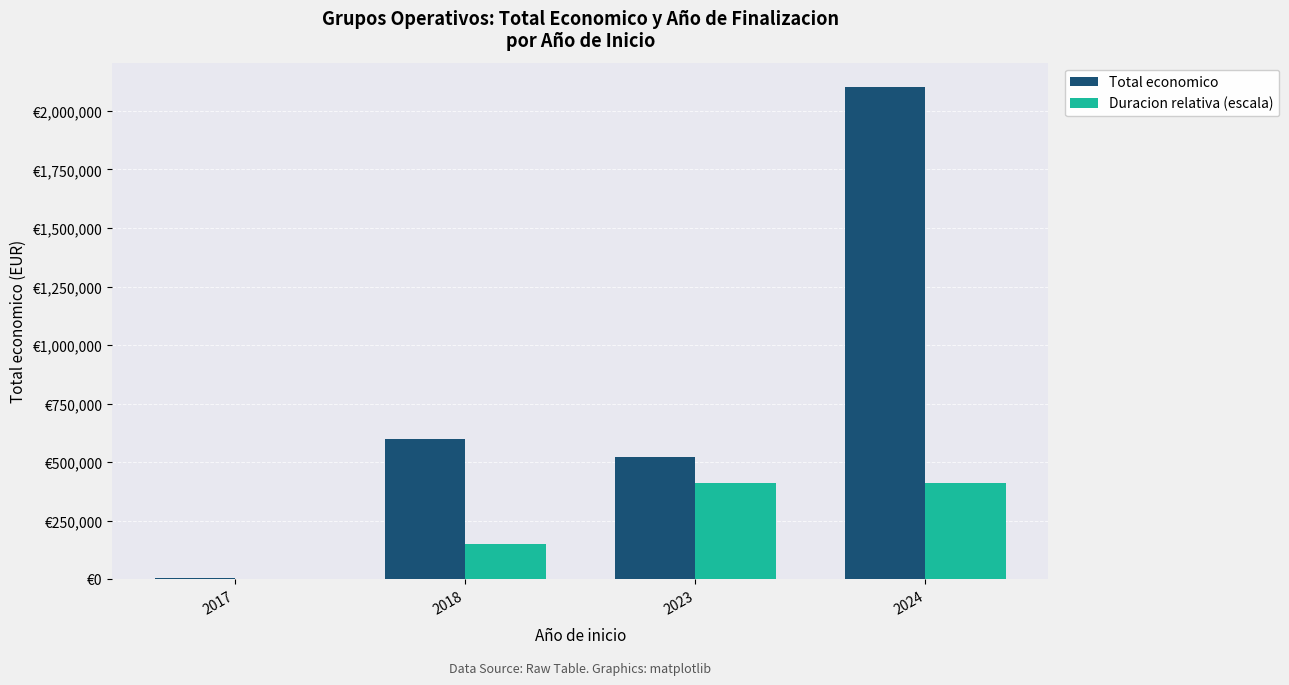

What is the total value across all series at 2018?

749512.0